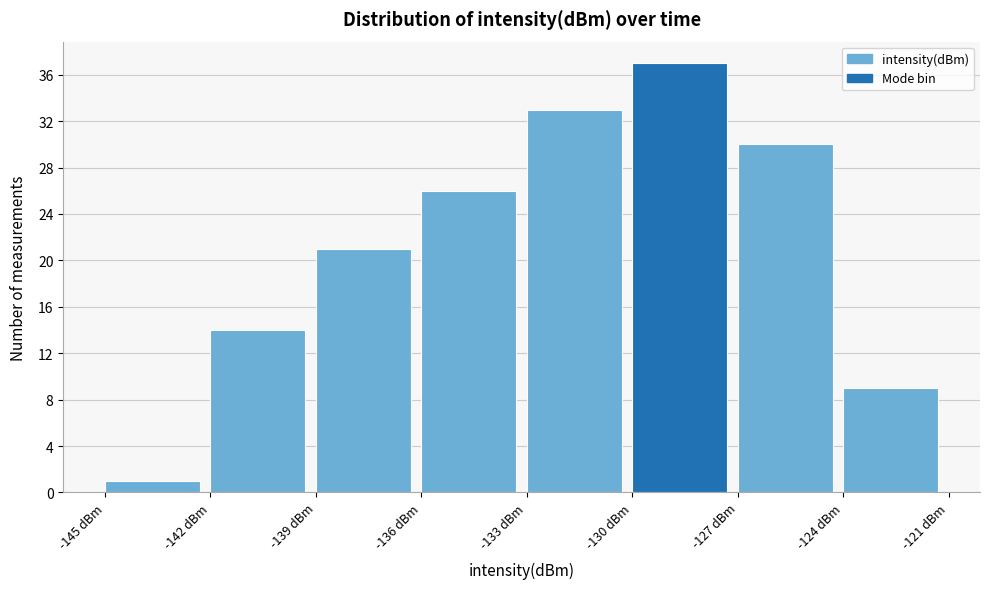

Over which range of the x-axis is the bar tallest?

-130 to -127